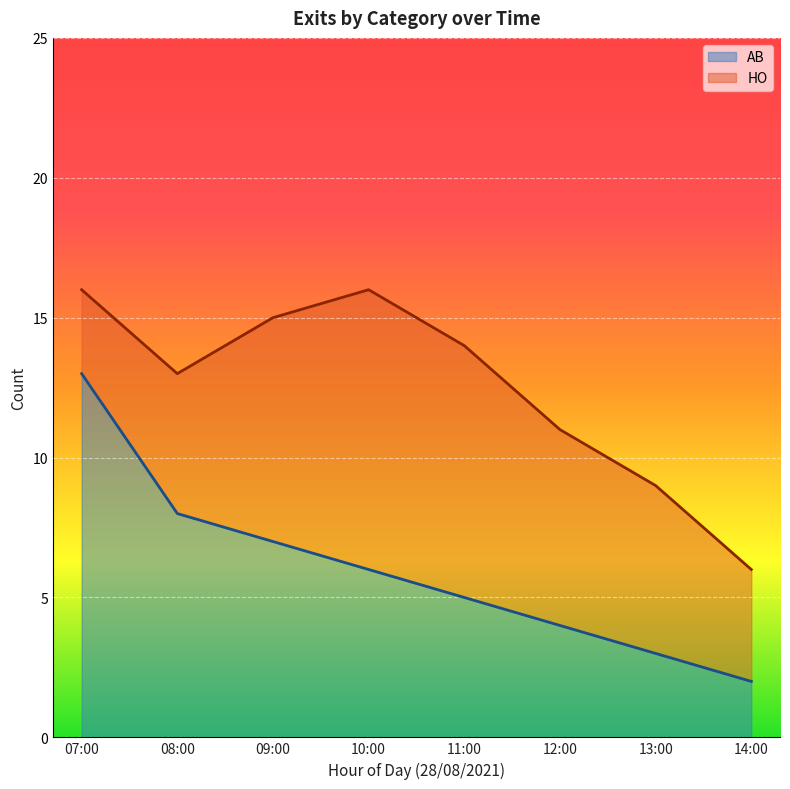

Reading left to right, what are all the values shown in this chart?

07:00=13	08:00=8	09:00=7	10:00=6	11:00=5	12:00=4	13:00=3	14:00=2